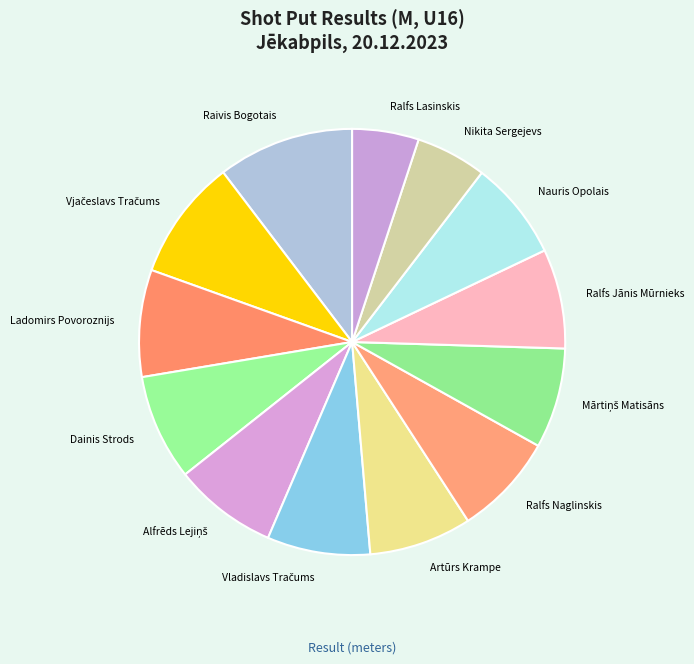

How many segments does this pie chart have?

13